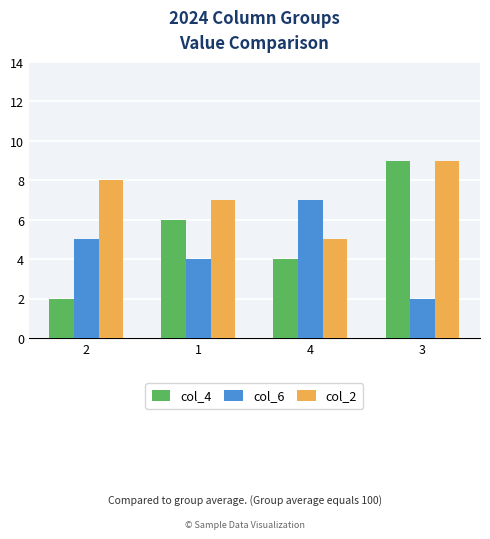

What is the smallest value displayed?

2